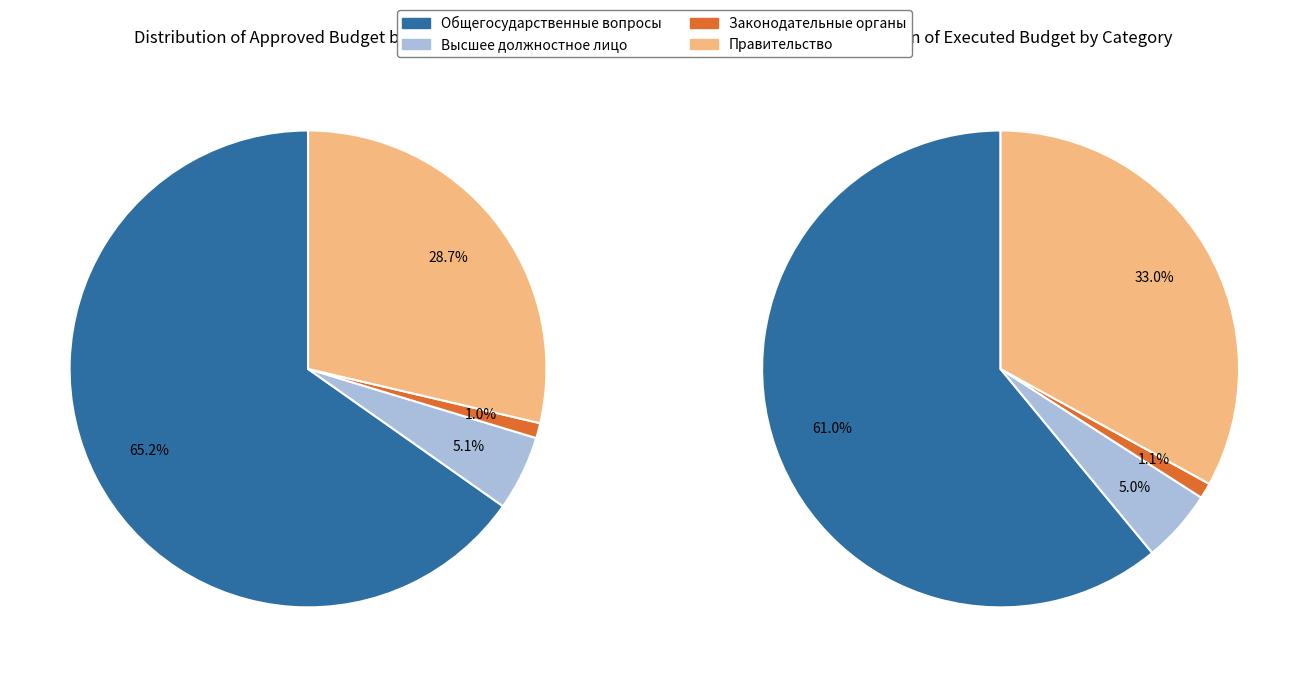

To the nearest percent, what percentage of the pie is ОБЩЕГОСУДАРСТВЕННЫЕ ВОПРОСЫ?

65%